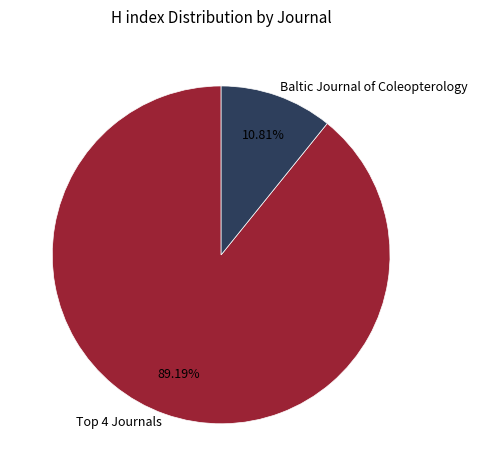

To the nearest percent, what is the difference between the largest and smallest slice percentages?

78%